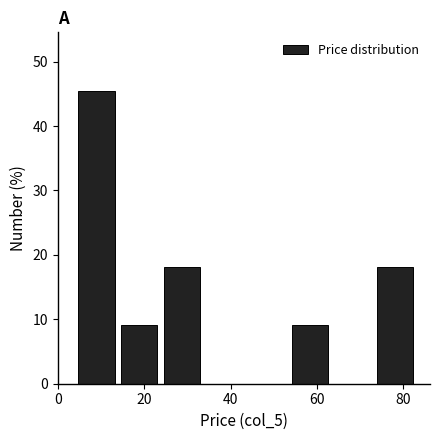

Over which range of the x-axis is the bar tallest?

4 to 14